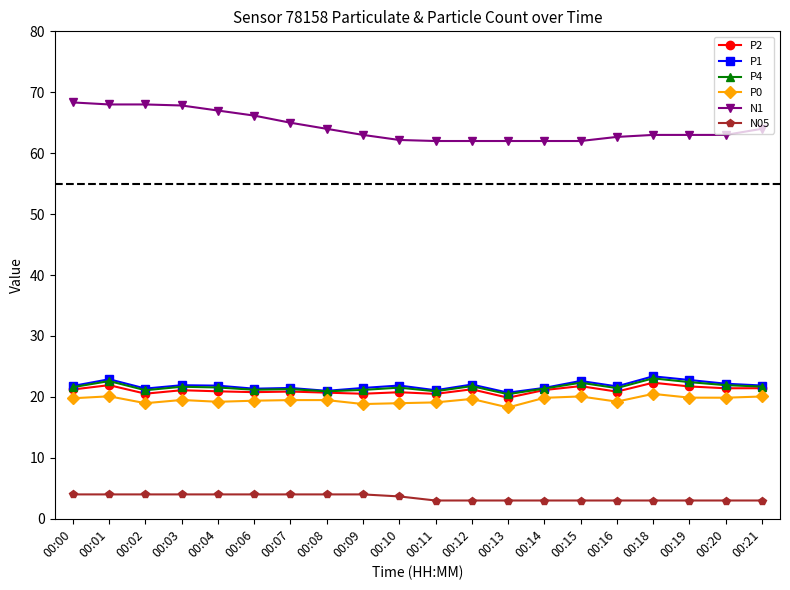

What is the sum of all P0 values?

390.2